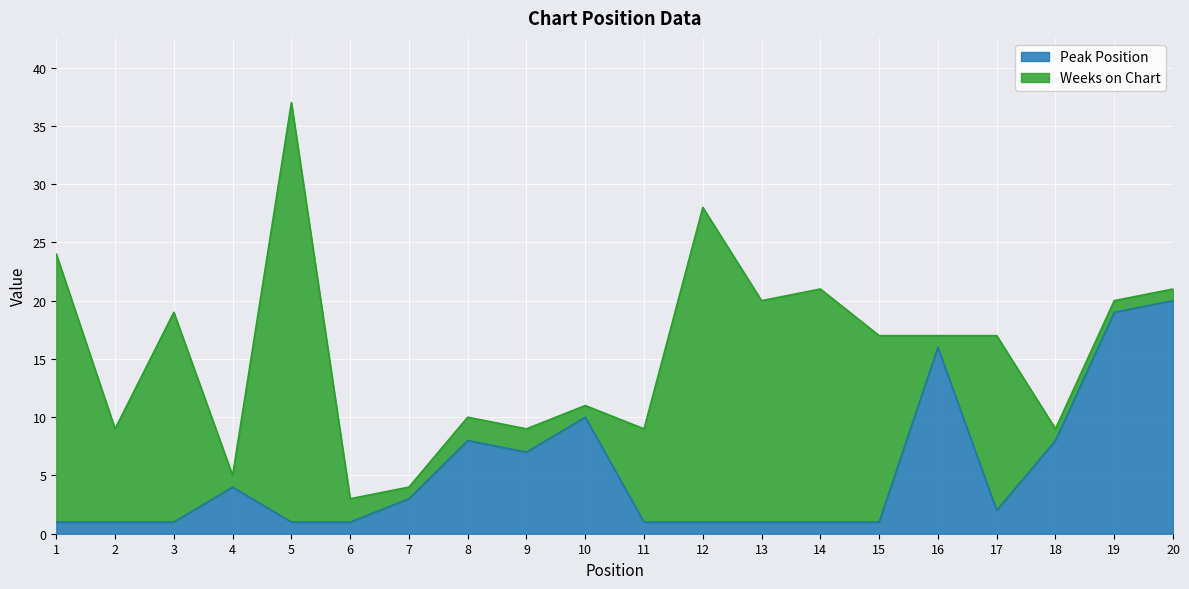

What is the difference between the maximum and minimum values?

19